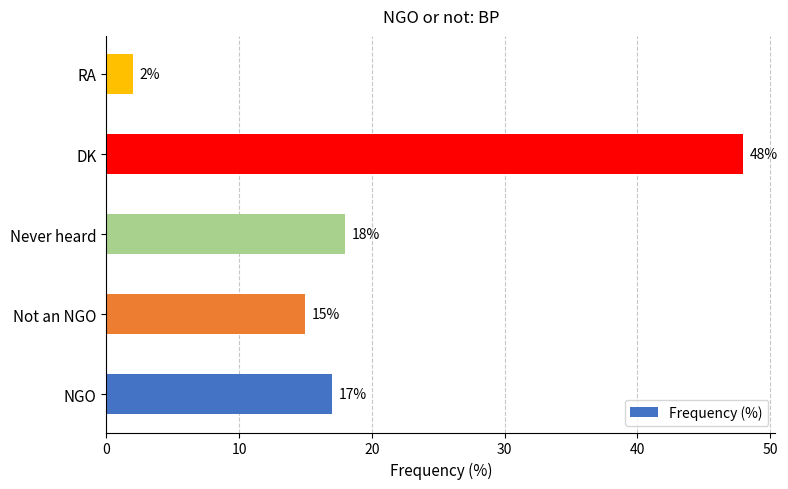

What is the difference between the maximum and minimum values?

46